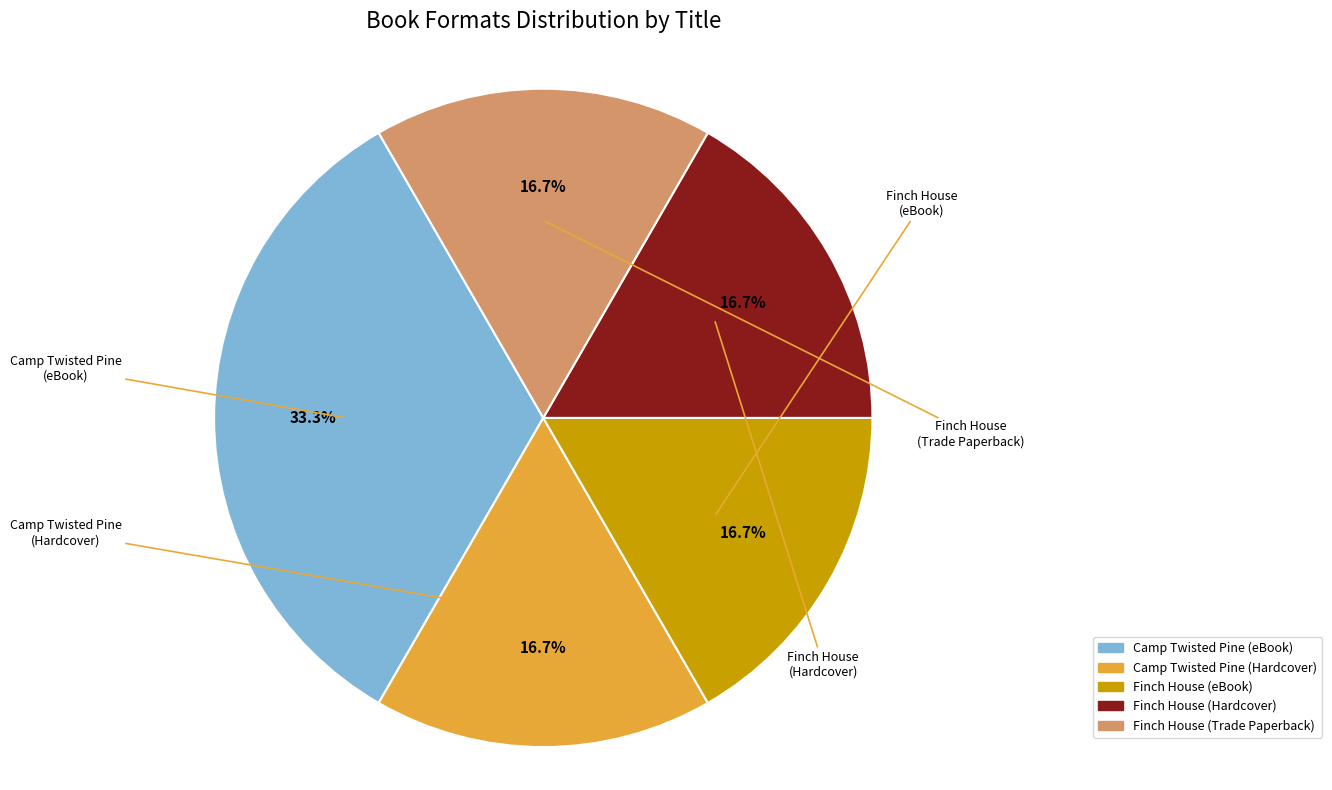

Do Camp Twisted Pine (Hardcover) and Finch House (Hardcover) together represent more than half of the pie?

No